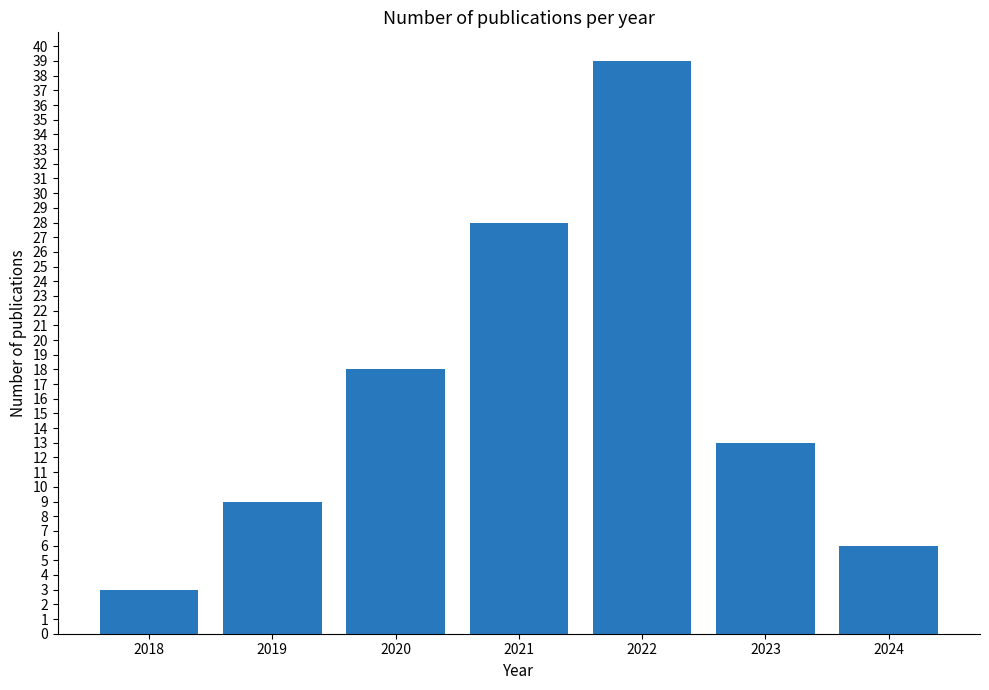

What is the difference between the second highest and second lowest values?

22